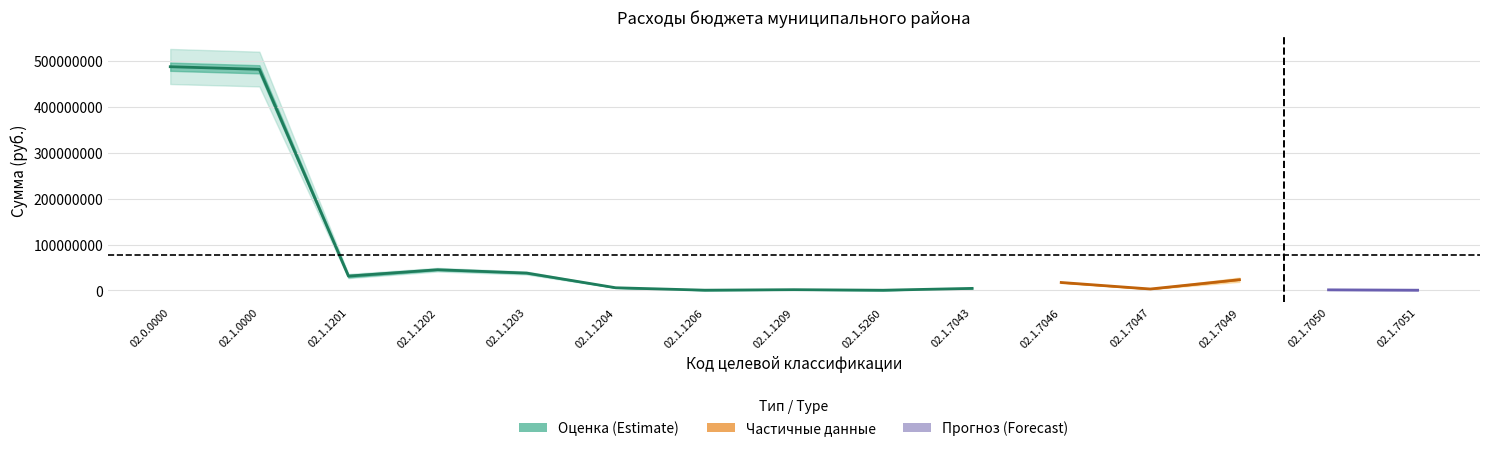

The 2015 (руб.) series shows 853186 at 02.1.7051. True or false?

False